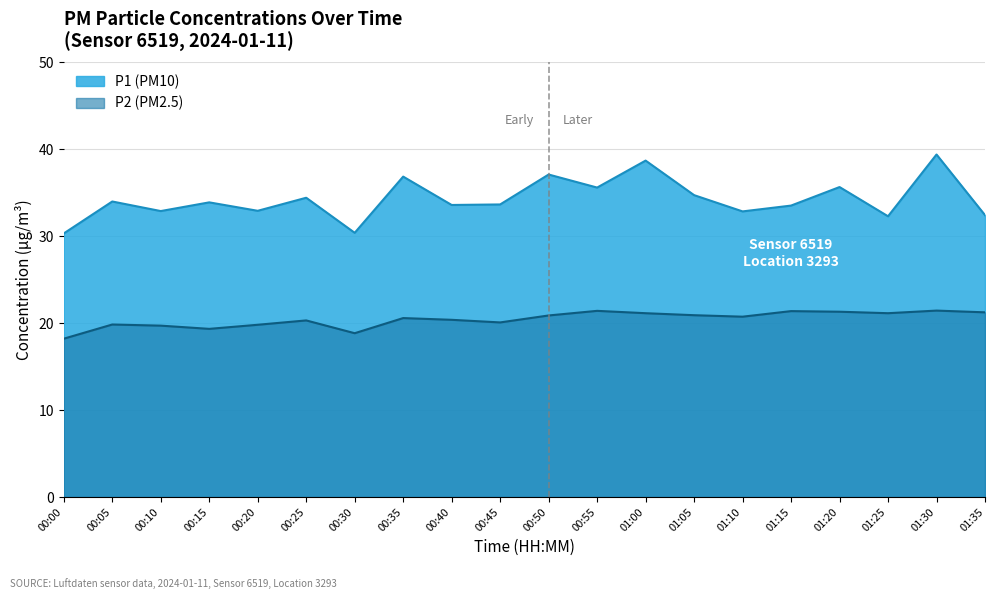

True or false: P1 and P2 cross at least once.

False